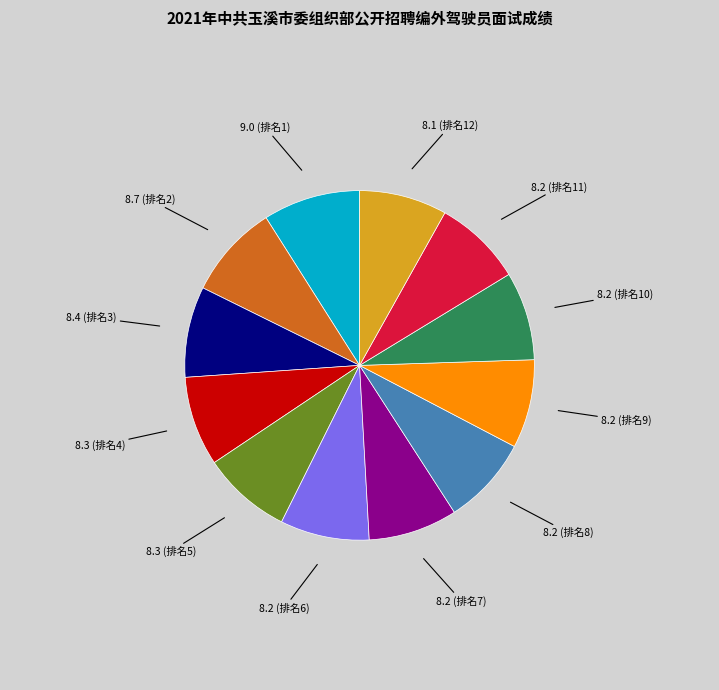

Is the sum of 8.2 (排名11) and 8.7 (排名2) greater than half?

No